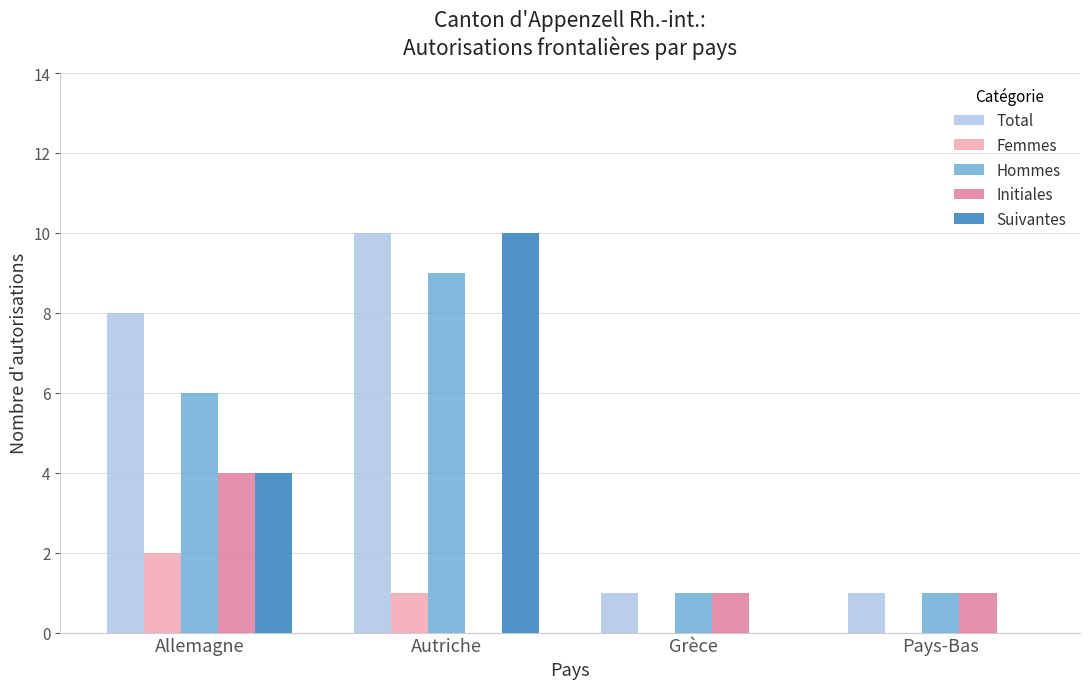

Which series has the largest total across all categories?

Total